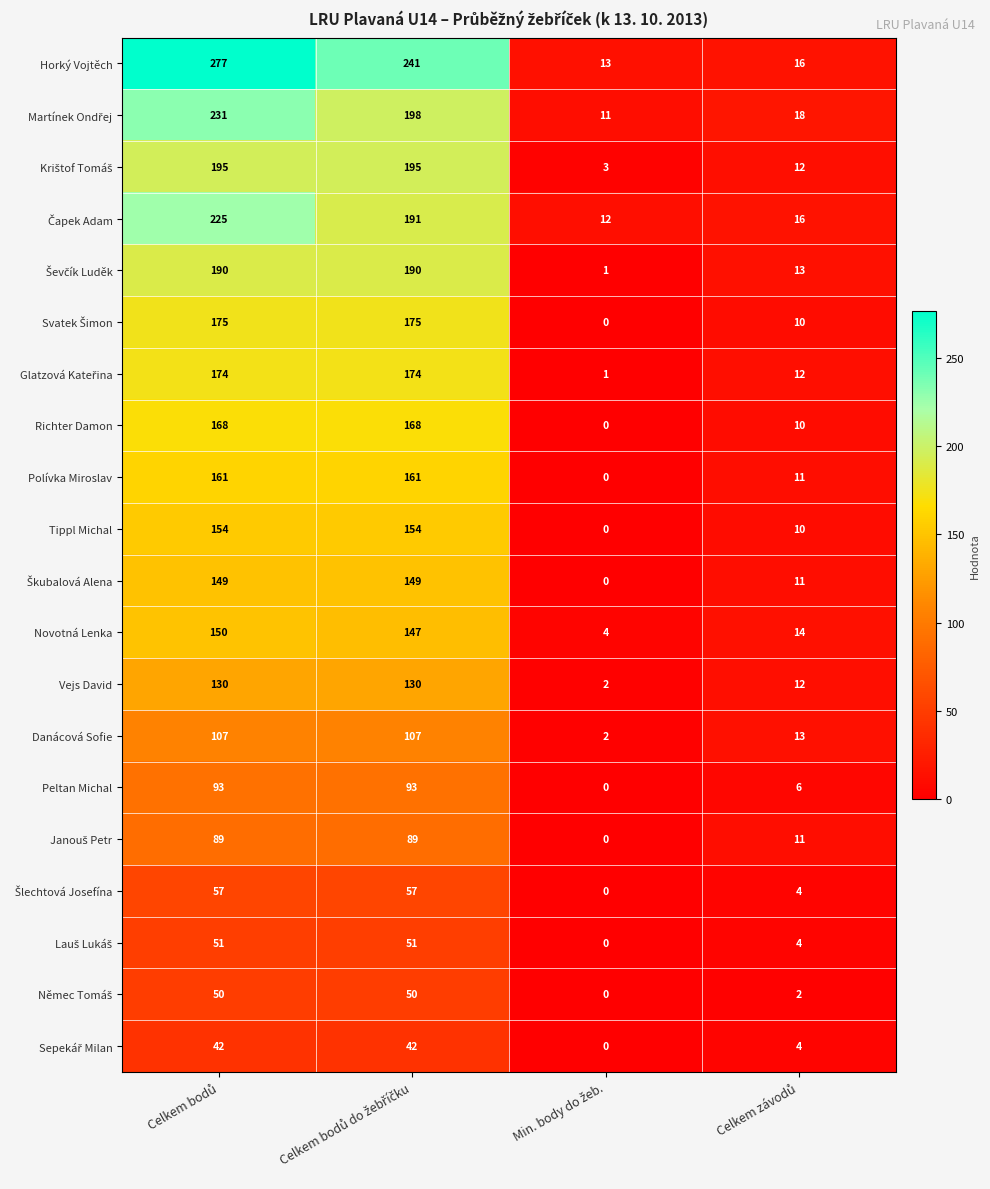

What is the maximum value shown in the chart?

277